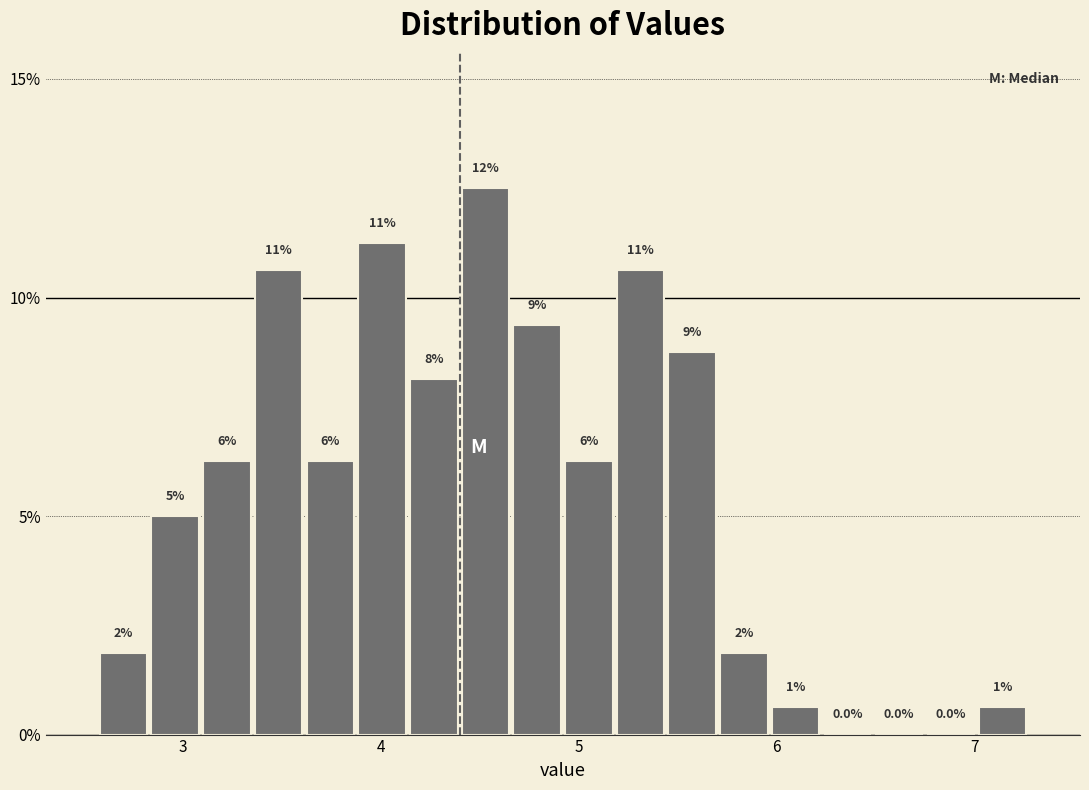

Read against the x-axis, roughly where is the centre of the tallest bar?

4.5